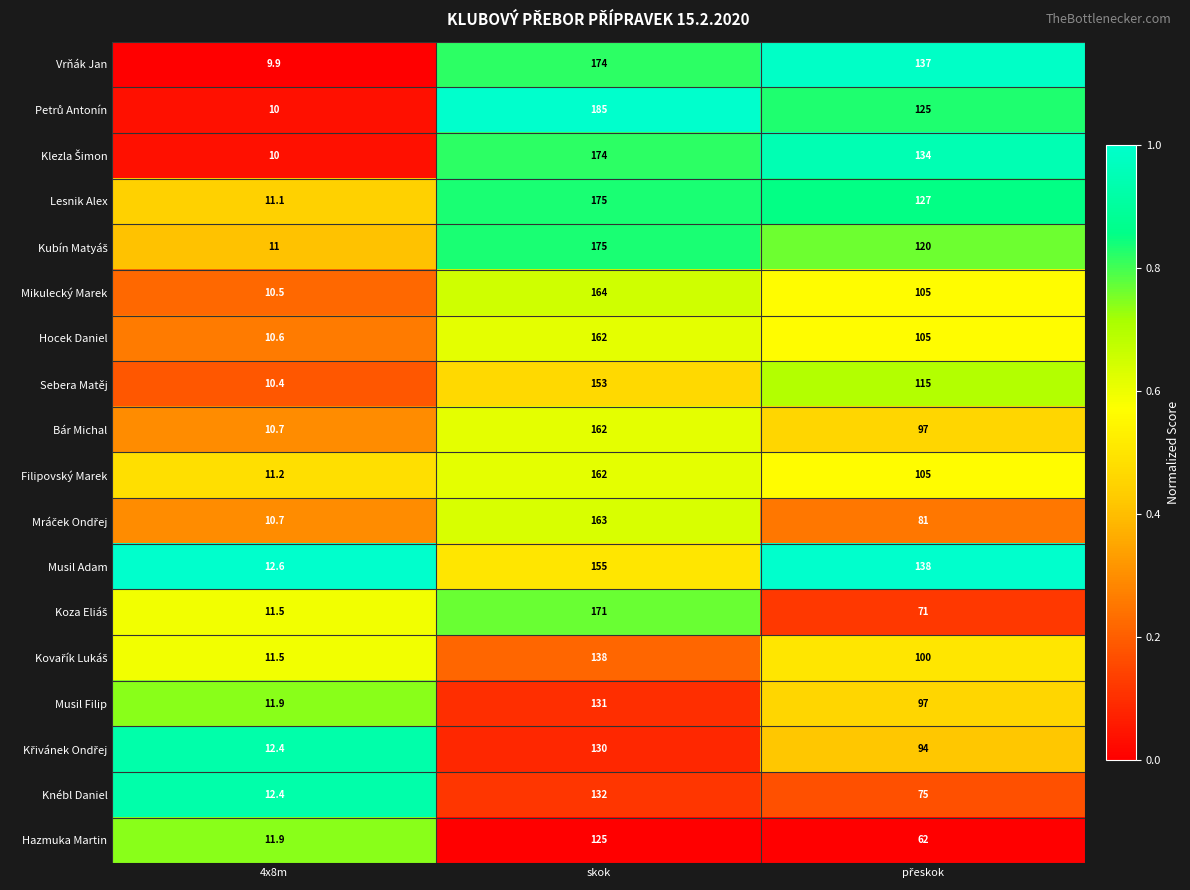

What is the sum of the Hocek Daniel values at skok and 4x8m?

172.6